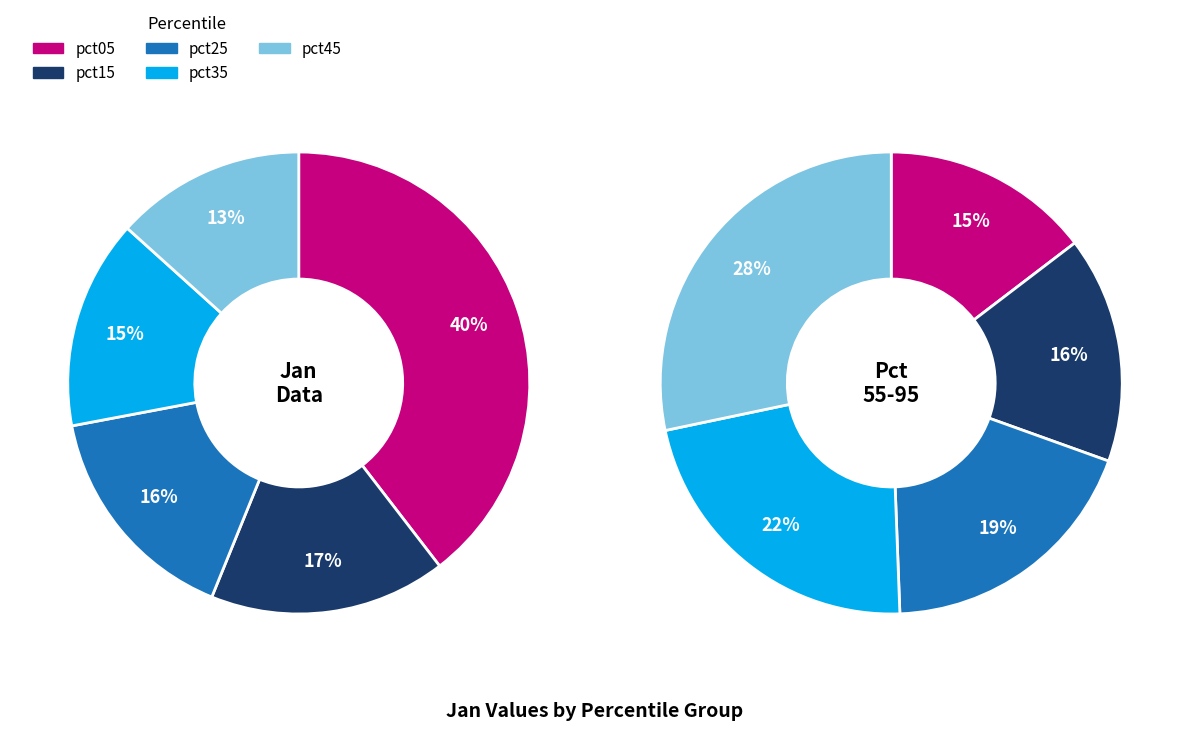

Which slice is the largest?

pct05